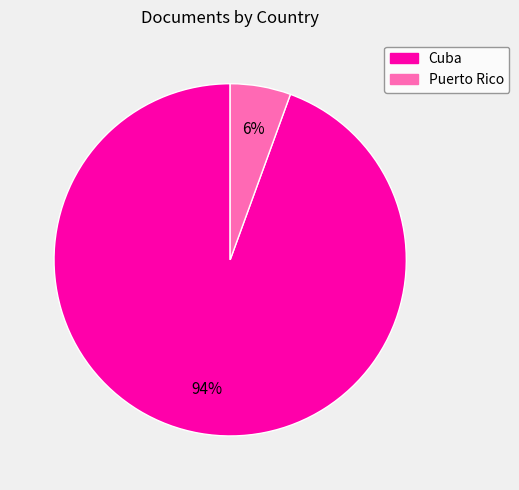

Do Cuba and Puerto Rico together represent more than half of the pie?

Yes